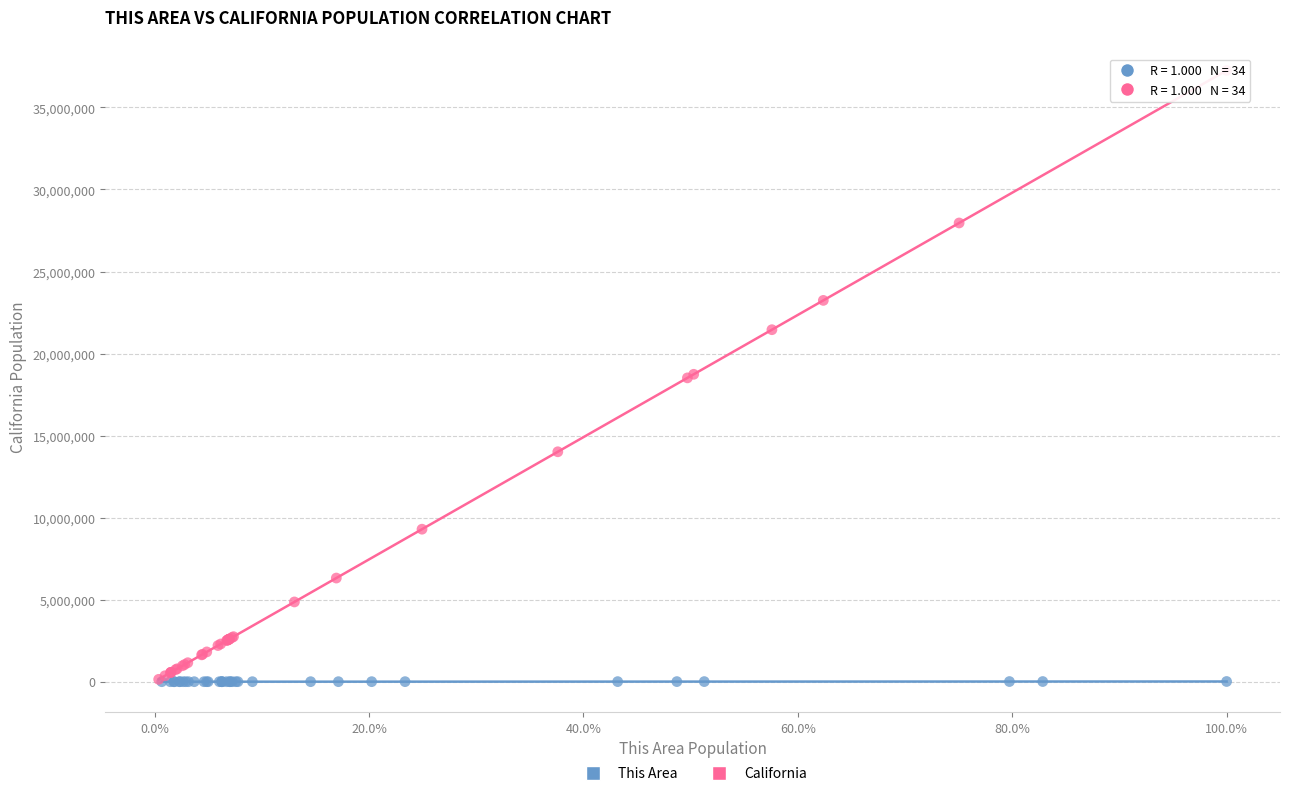

Which series contains the highest Y value?

California